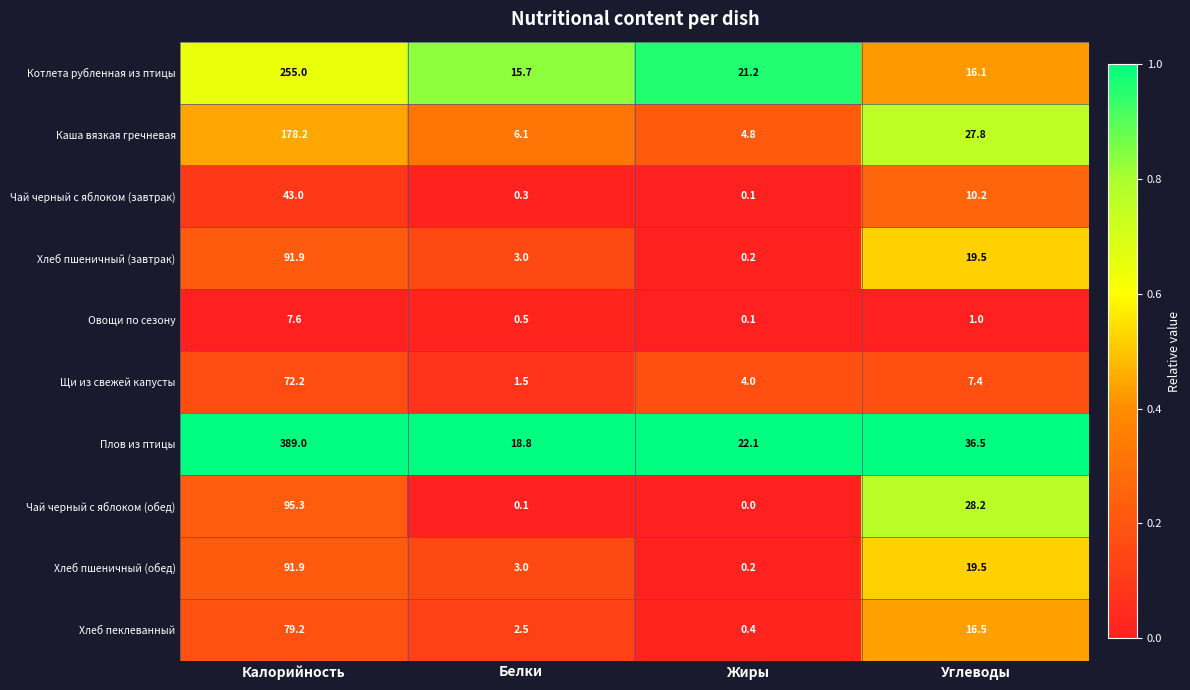

Between Калорийность and Углеводы, which series saw the biggest shift?

Плов из птицы